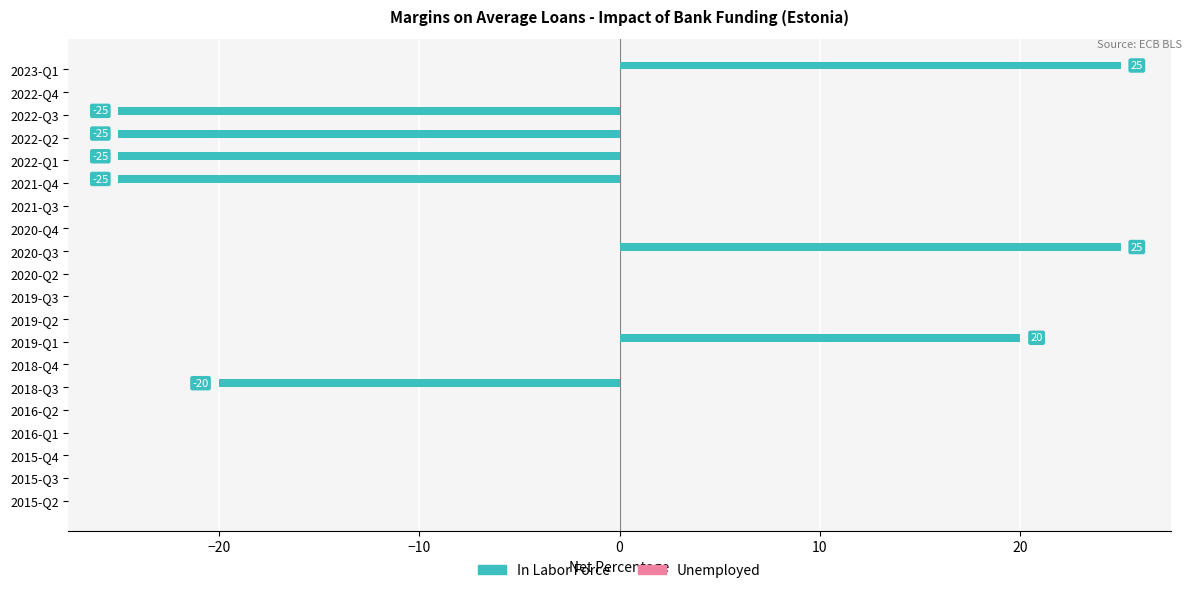

What is the maximum value shown in the chart?

25